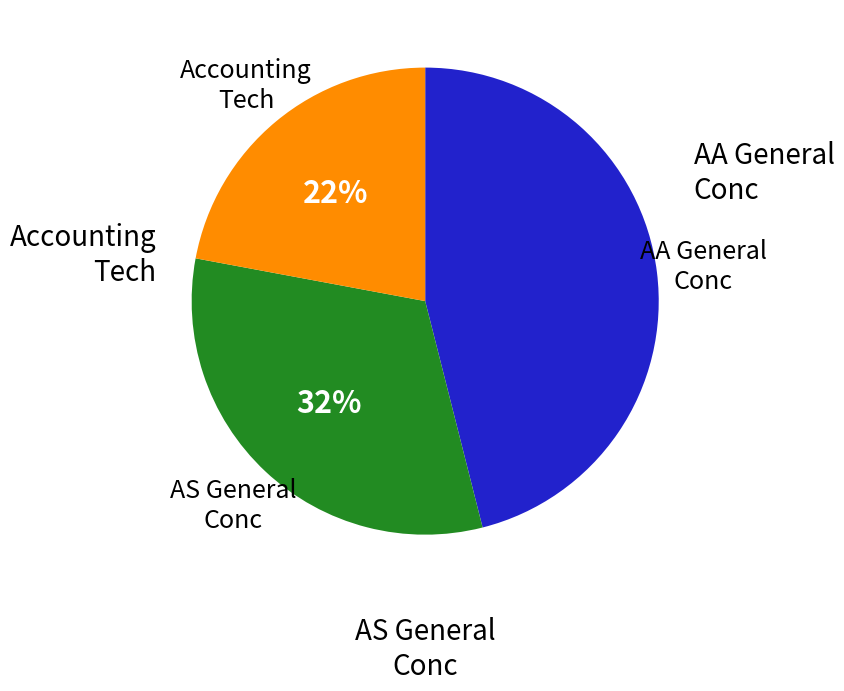

To the nearest percent, what is the difference between the largest and smallest slice percentages?

24%